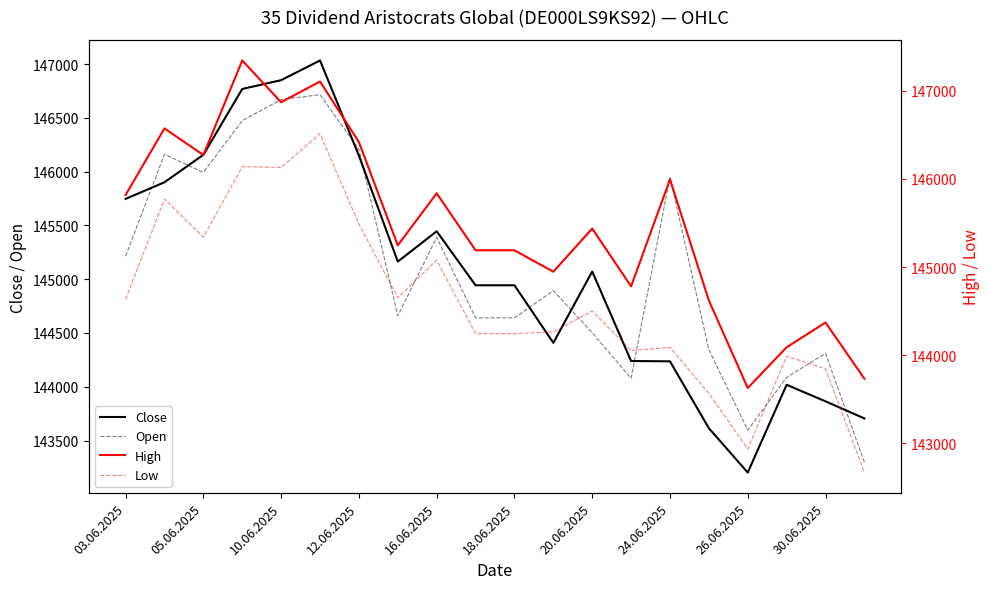

Reading left to right, extract all data points from this chart.

Close: 145746	145901	146156	146768	146850	147033	146149	145163	145445	144943	144943	144408	145071	144239	144236	143614	143202	144018	143864	143705
Open: 145214	146161	145992	146473	146670	146715	146206	144659	145389	144640	144640	144893	144502	144078	145952	144344	143596	144087	144310	143297
High: 145817	146572	146270	147342	146868	147104	146417	145246	145836	145190	145190	144947	145436	144781	145994	144621	143629	144090	144371	143734
Low: 144635	145771	145339	146139	146129	146511	145487	144652	145078	144245	144245	144265	144502	144053	144089	143568	142938	143990	143846	142670